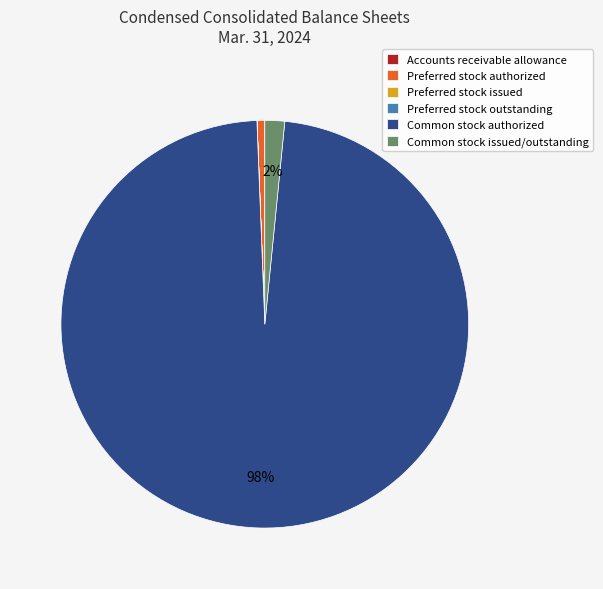

To the nearest percent, what portion does Common stock issued/outstanding represent?

2%